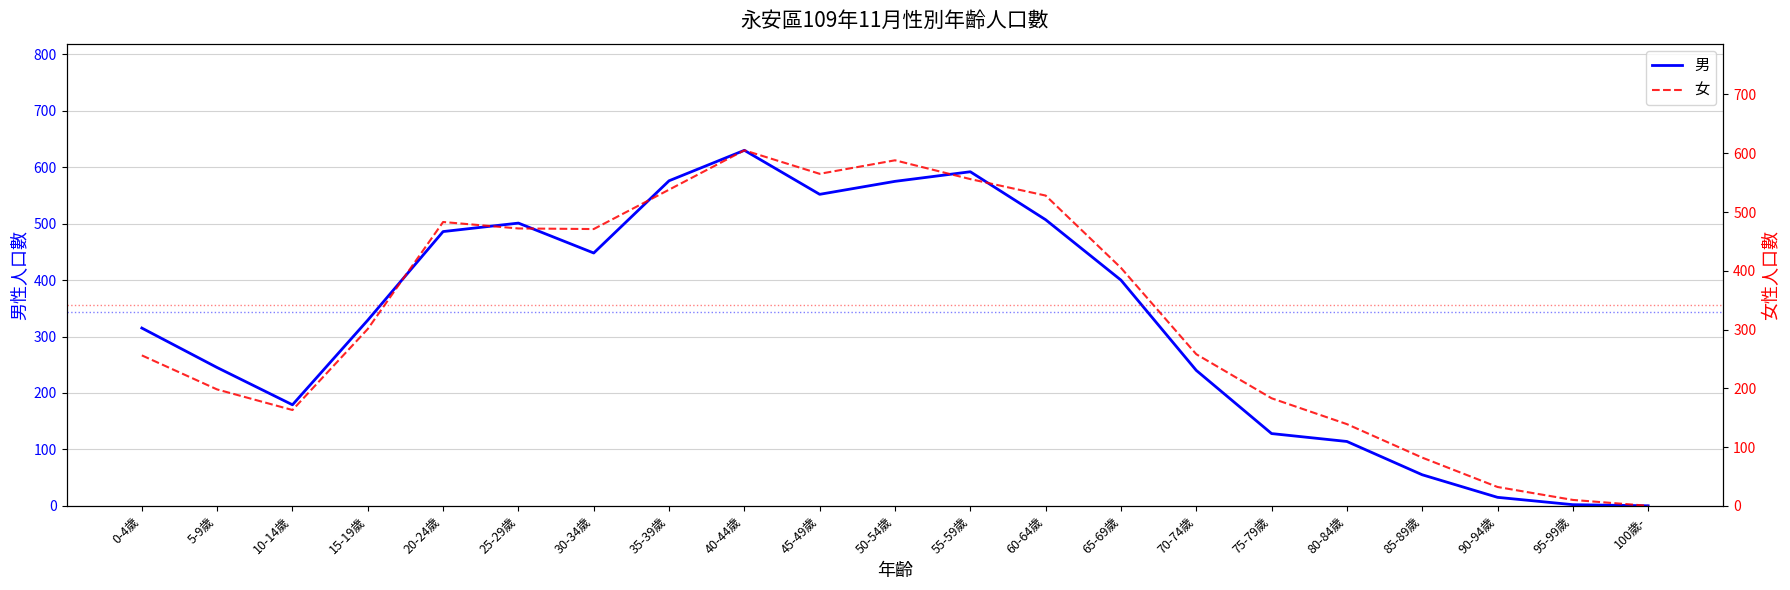

Read the 男 value at 55-59歲, to the nearest 10.

590